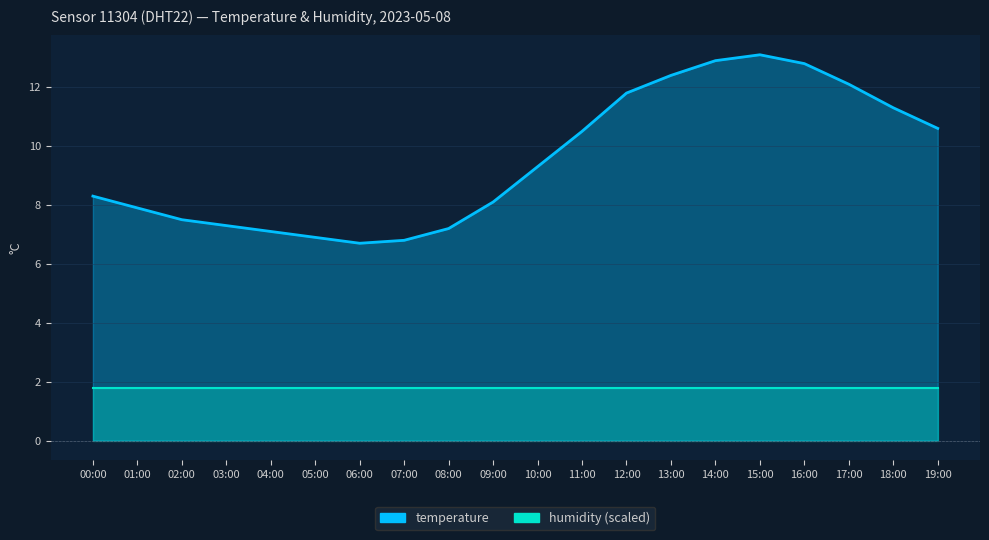

Between 18:00 and 12:00, which is larger?

12:00